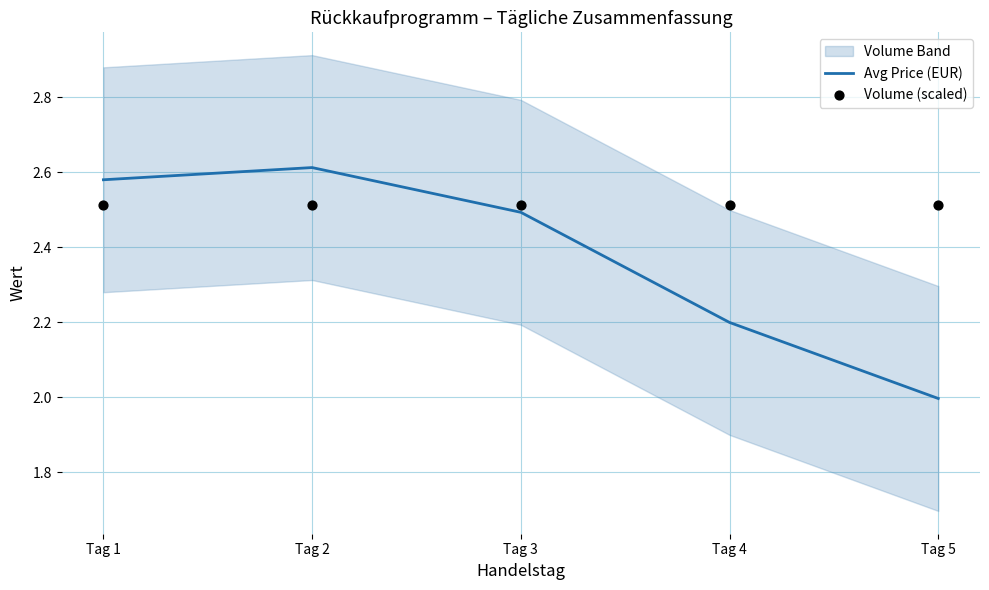

Is the value of Volume (scaled) at Tag 1 greater than the value of Avg Price (EUR) at Tag 1?

No